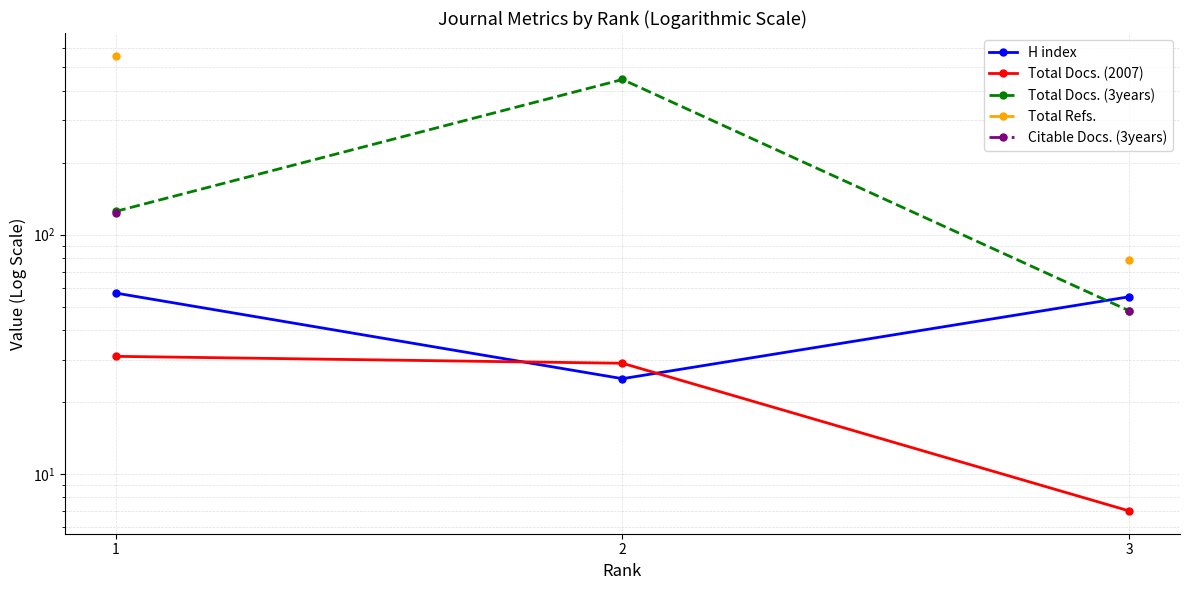

Which category has the lowest value across all series?

3